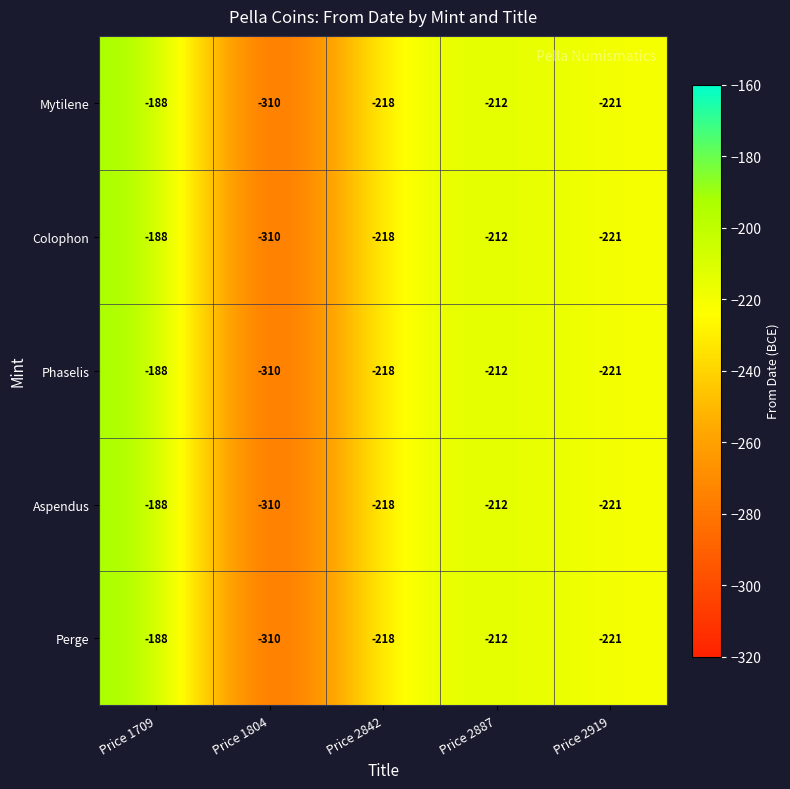

What is the average value of the Perge series?

-230